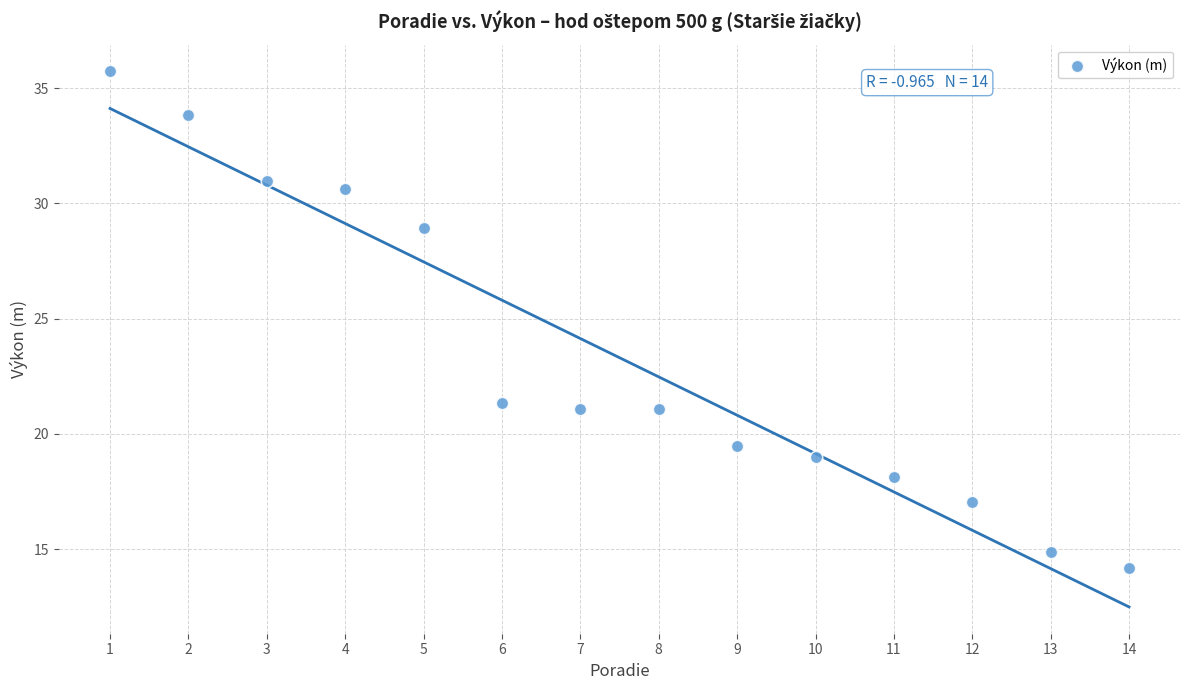

What is the range of X values (max minus min)?

13.0